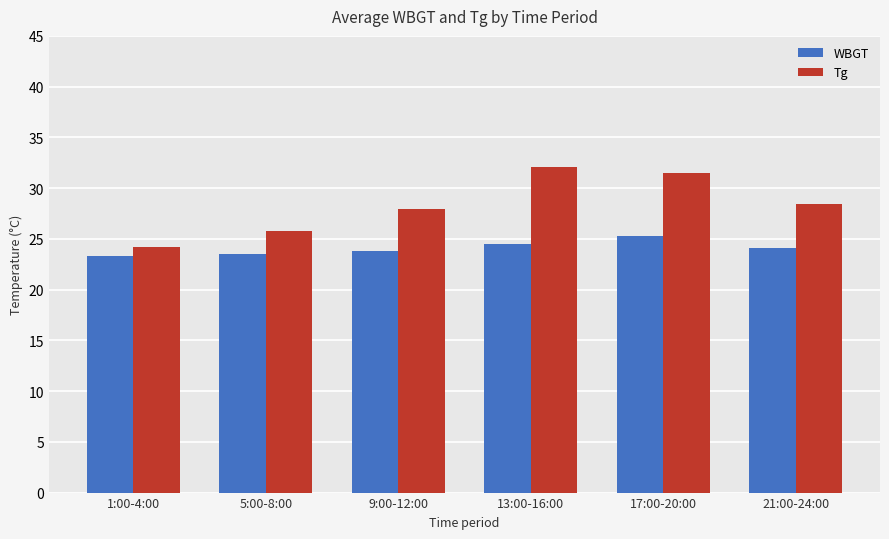

At which label does WBGT first exceed 24?

13:00-16:00